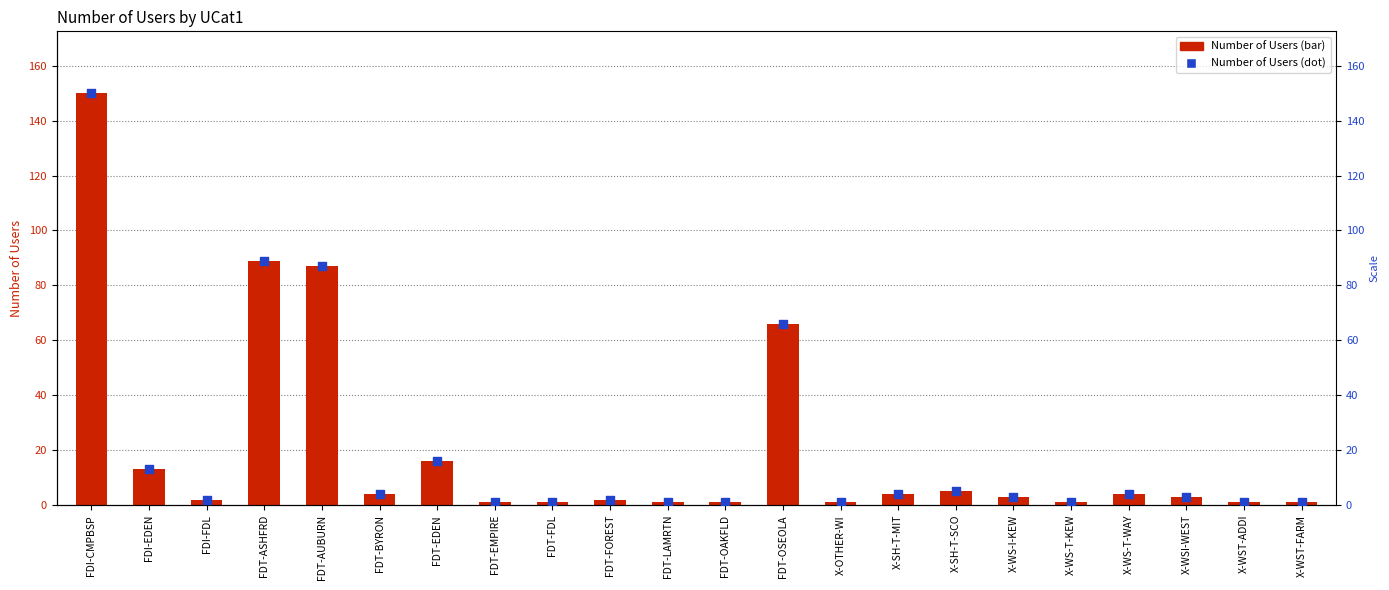

At how many categories does at least one series exceed 114?

1